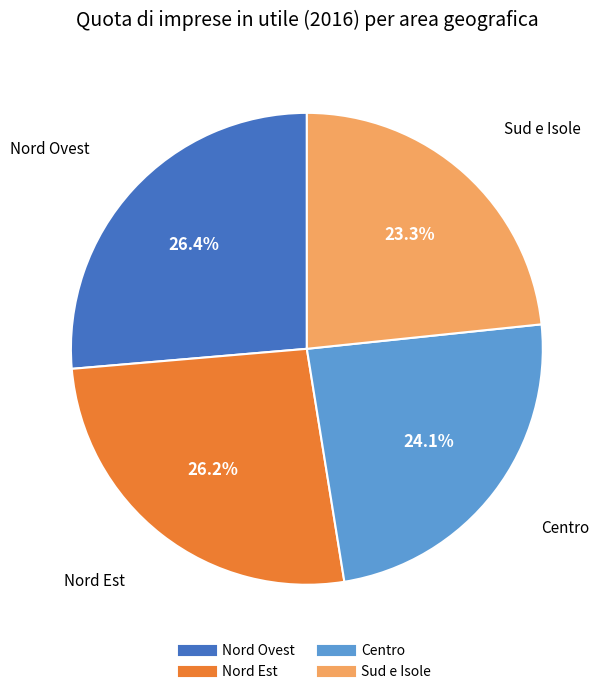

To the nearest percent, what percentage of the pie is Nord Ovest?

26%